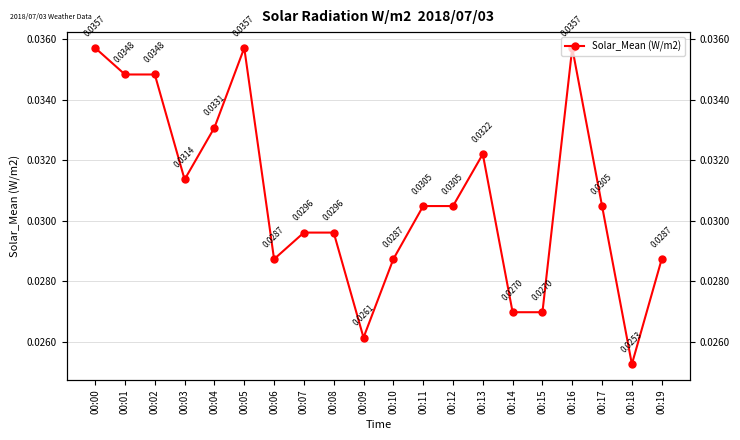

How many points are higher than both their immediate neighbors (excluding endpoints)?

3